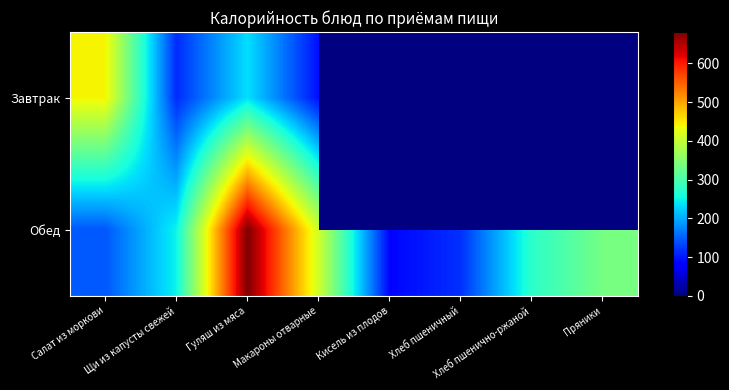

List the series in order of their overall mean, highest first.

Завтрак, Обед